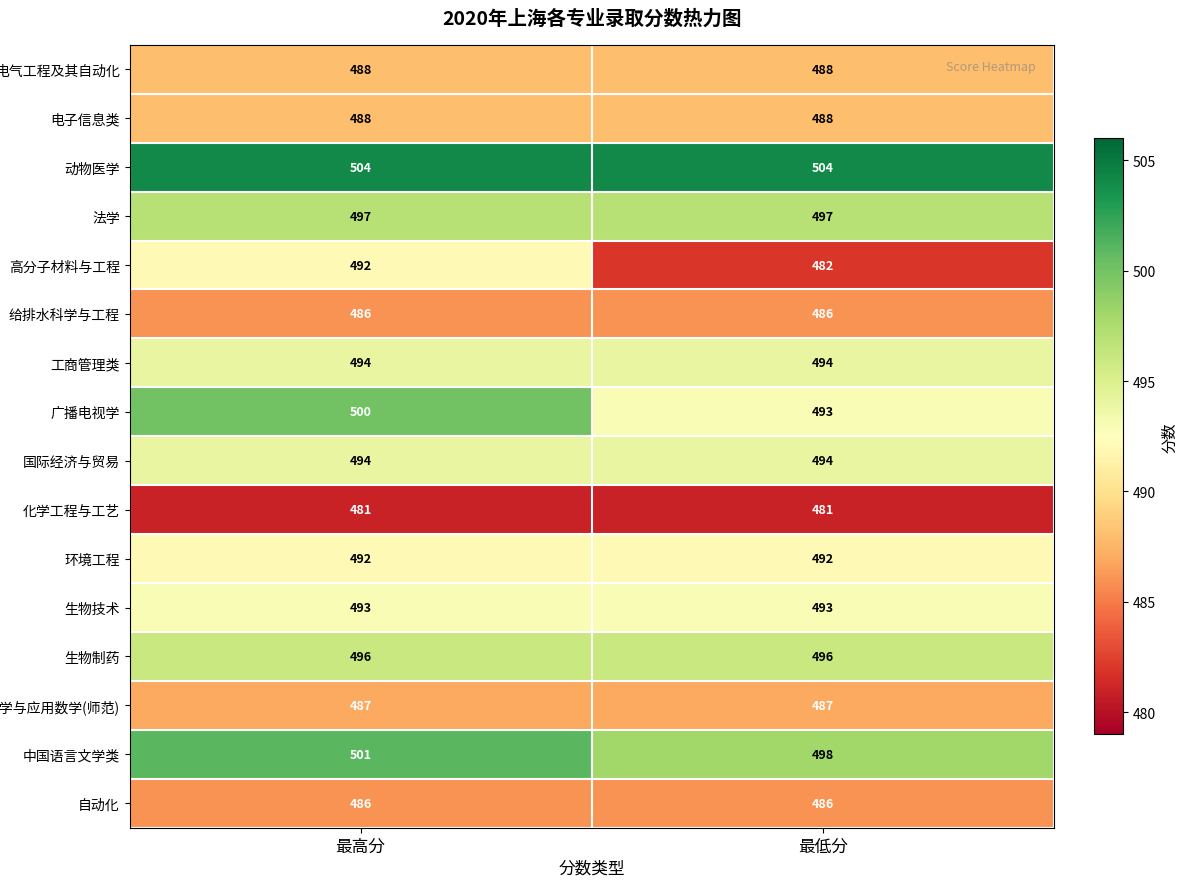

Read the 自动化 value at 最高分.

486